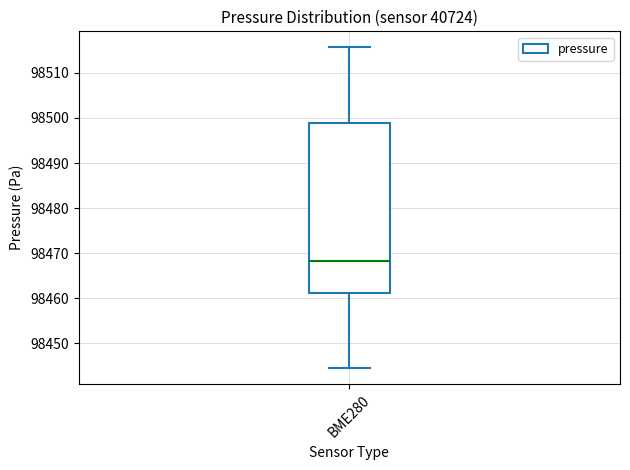

Transcribe this box plot: give where the median line is, the range the box spans, and where the two whiskers end, as read against the y-axis. The values are not printed on the chart, so give them approximately, as read against the axis.

median 98468, box 98461 to 98499, whiskers 98445 to 98516